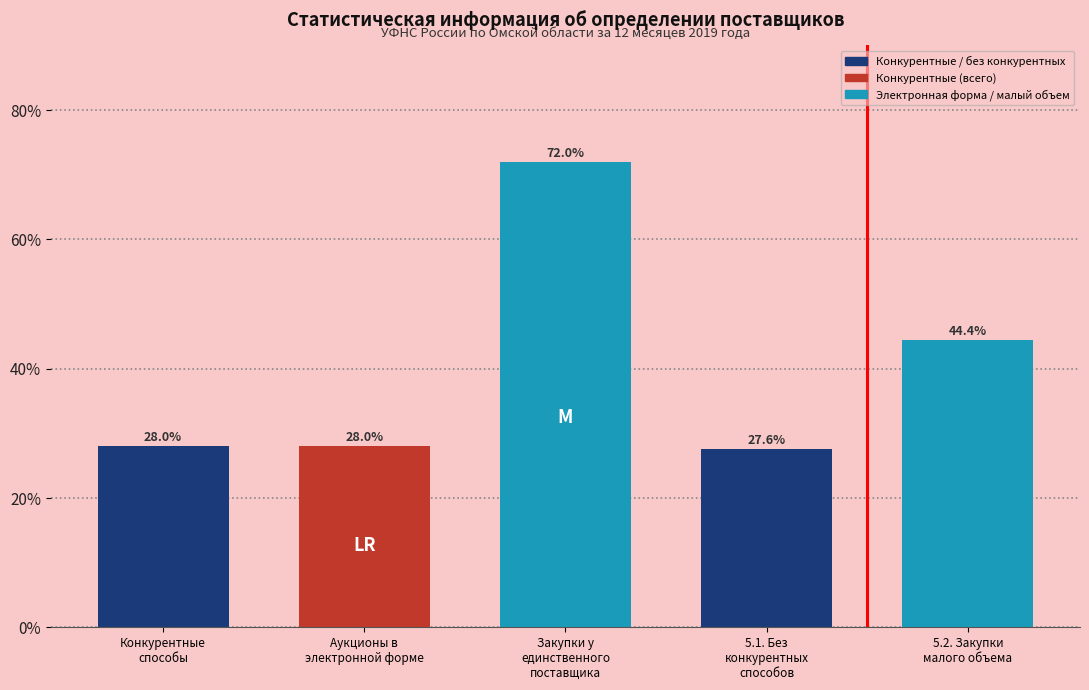

Reading left to right, extract all data points from this chart.

28.0	28.0	72.0	27.6	44.4